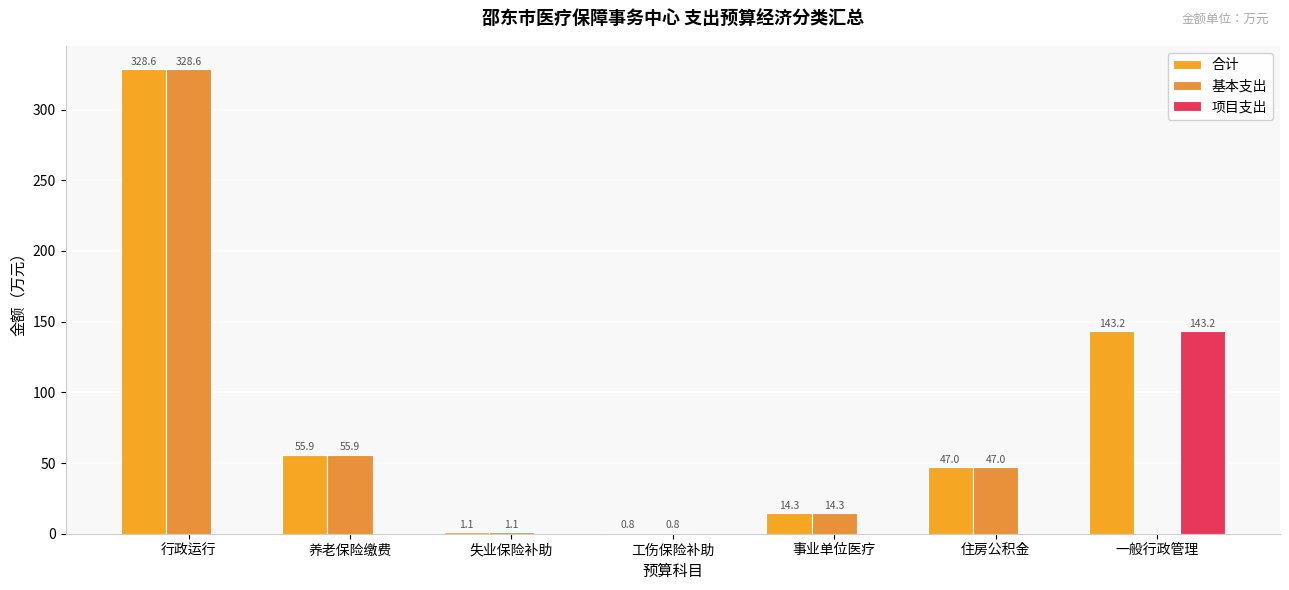

Are the bars horizontal?

No